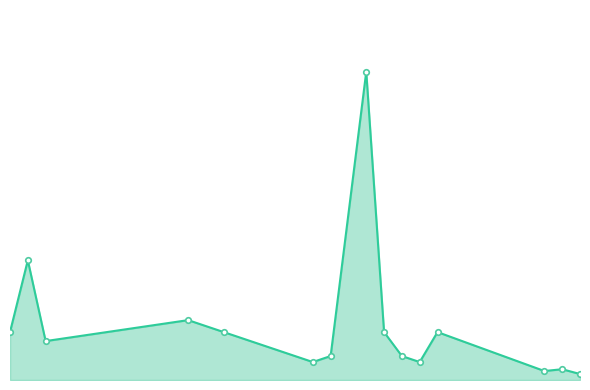

Does the chart have visible grid lines?

No